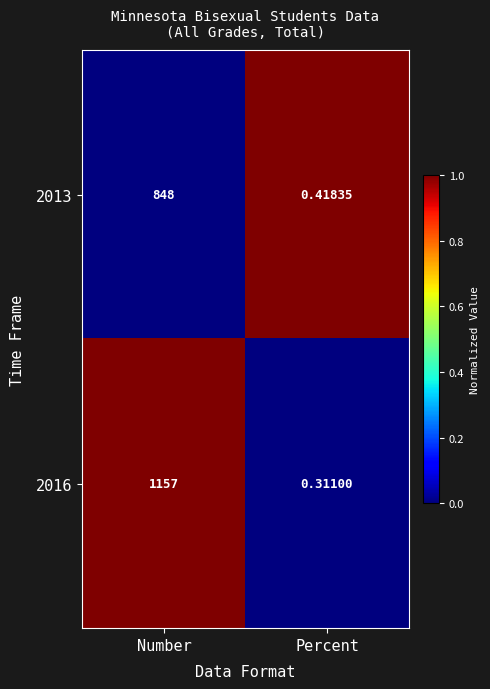

At which label does 2013 reach its minimum?

Percent